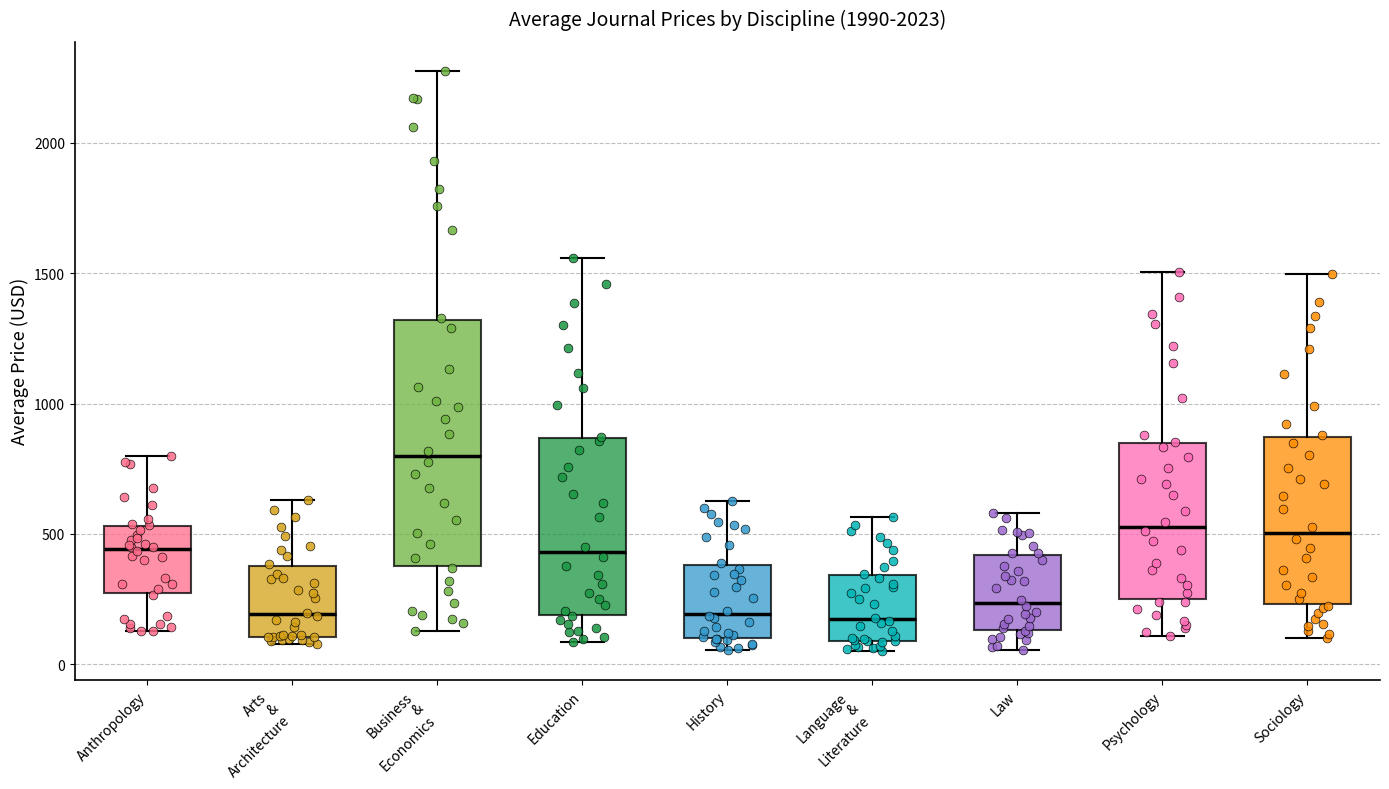

Which box has the highest median line?

Business & Economics